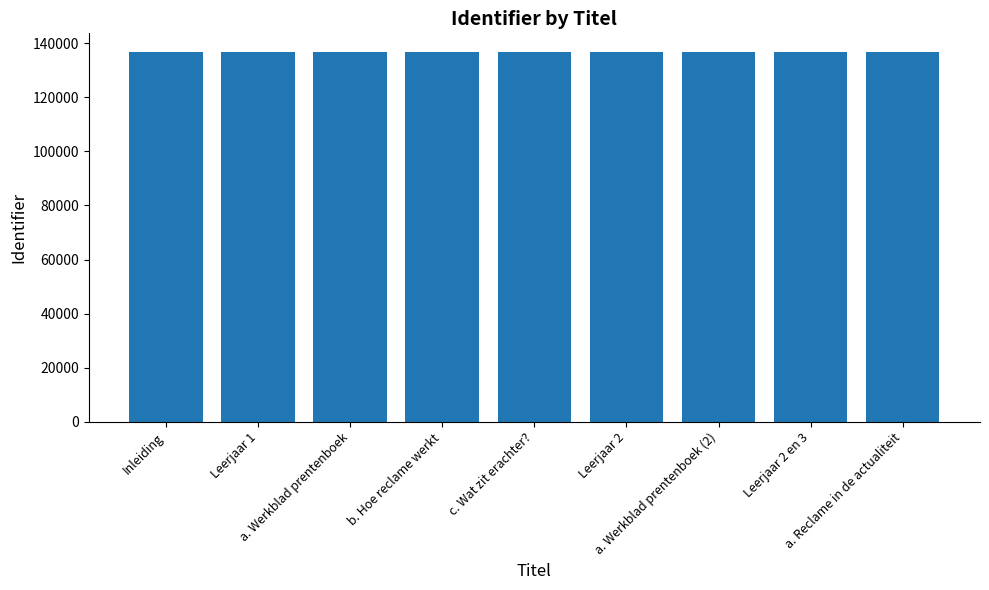

What is the greatest value displayed?

136821